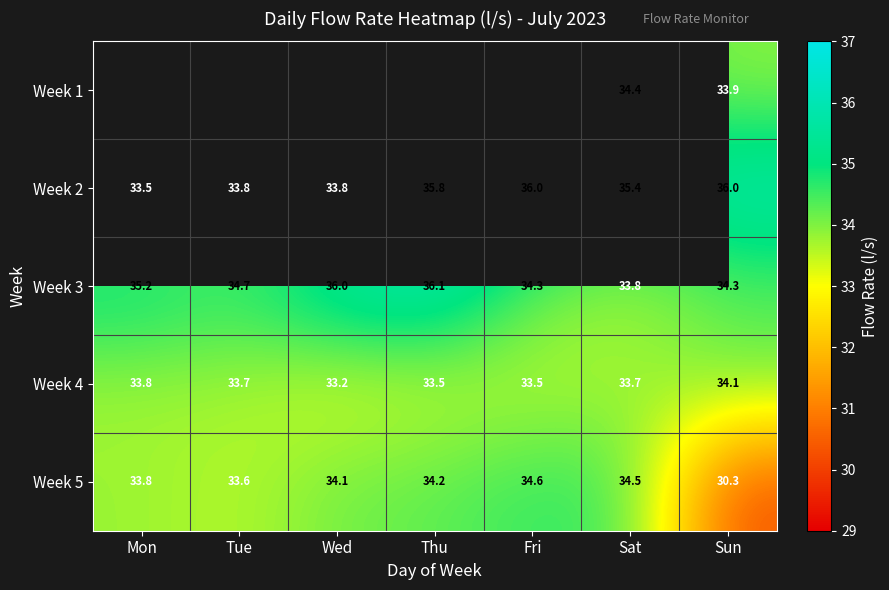

Between Sat and Tue, which is larger?

Tue